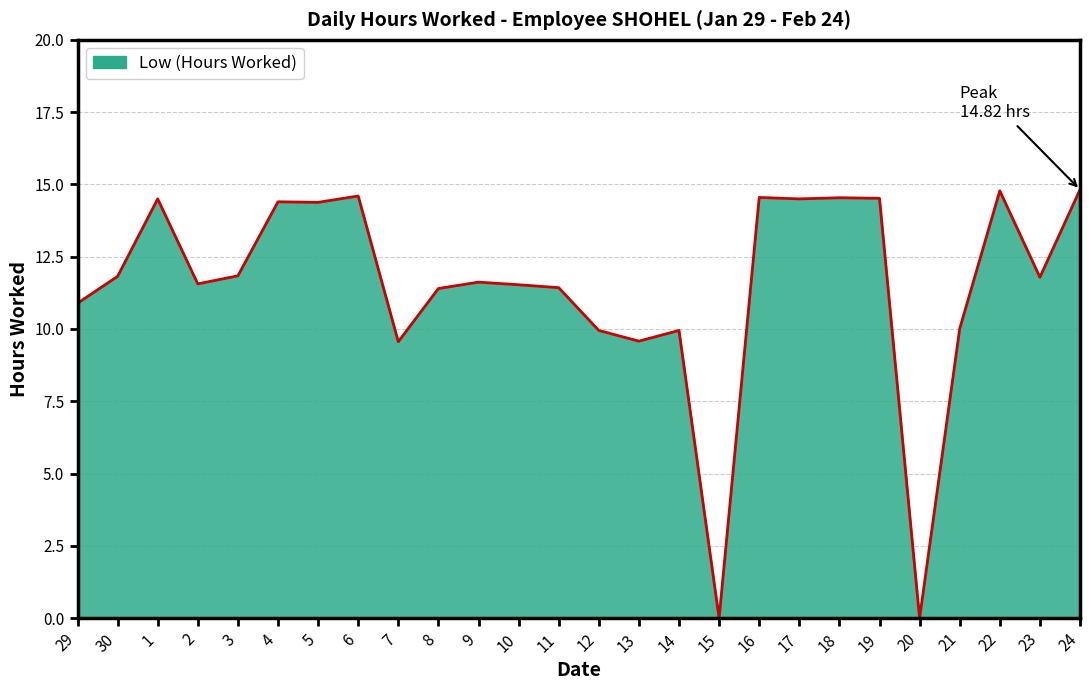

What is the maximum value shown in the chart?

14.8